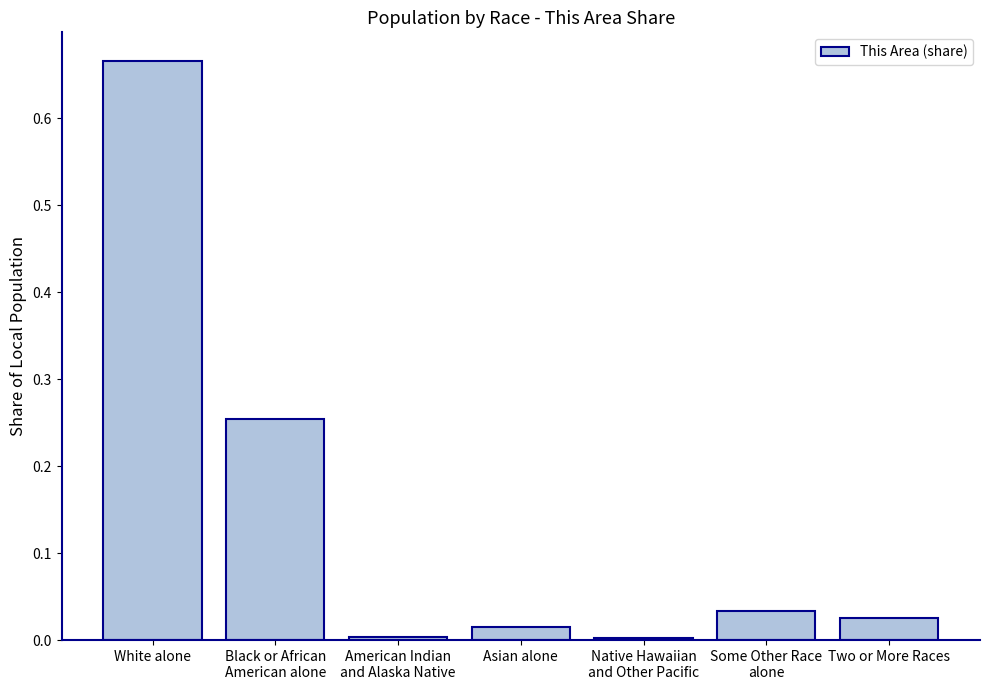

What is the change in value from Black or African
American alone to Asian alone?

-0.2